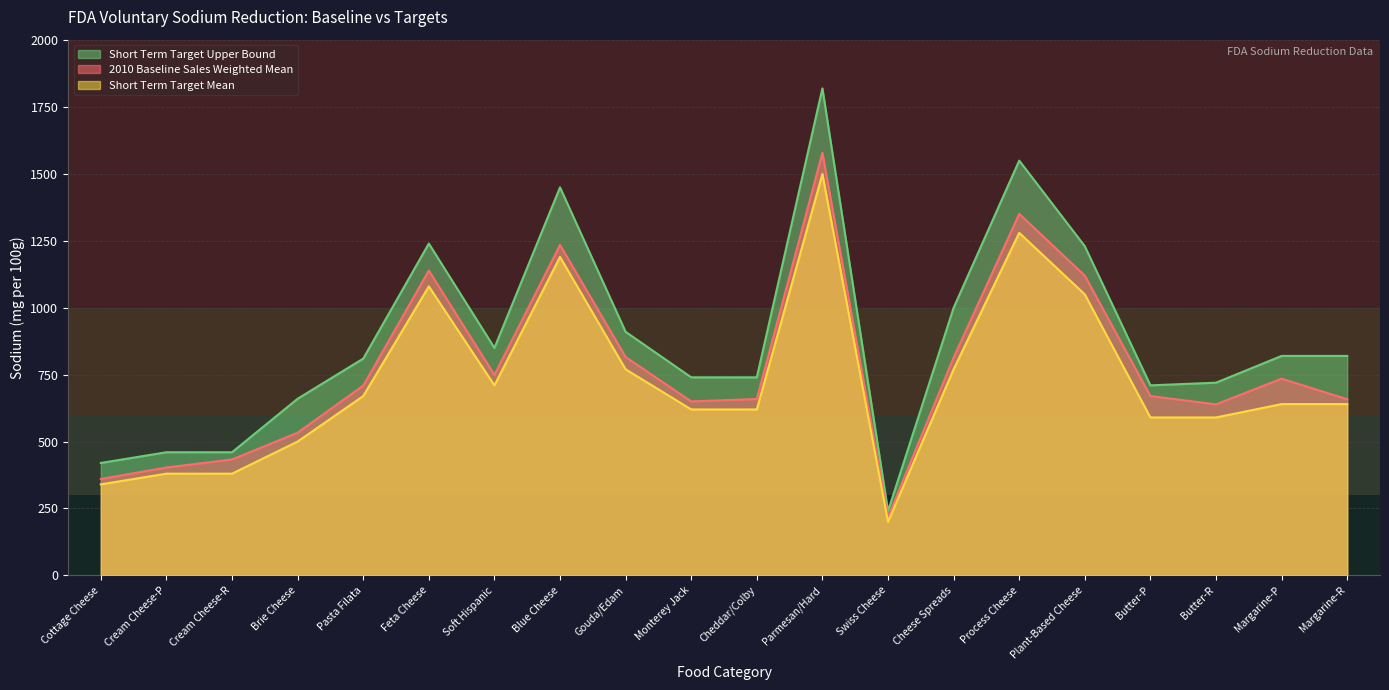

Which series has the largest total across all categories?

Short Term Target Upper Bound